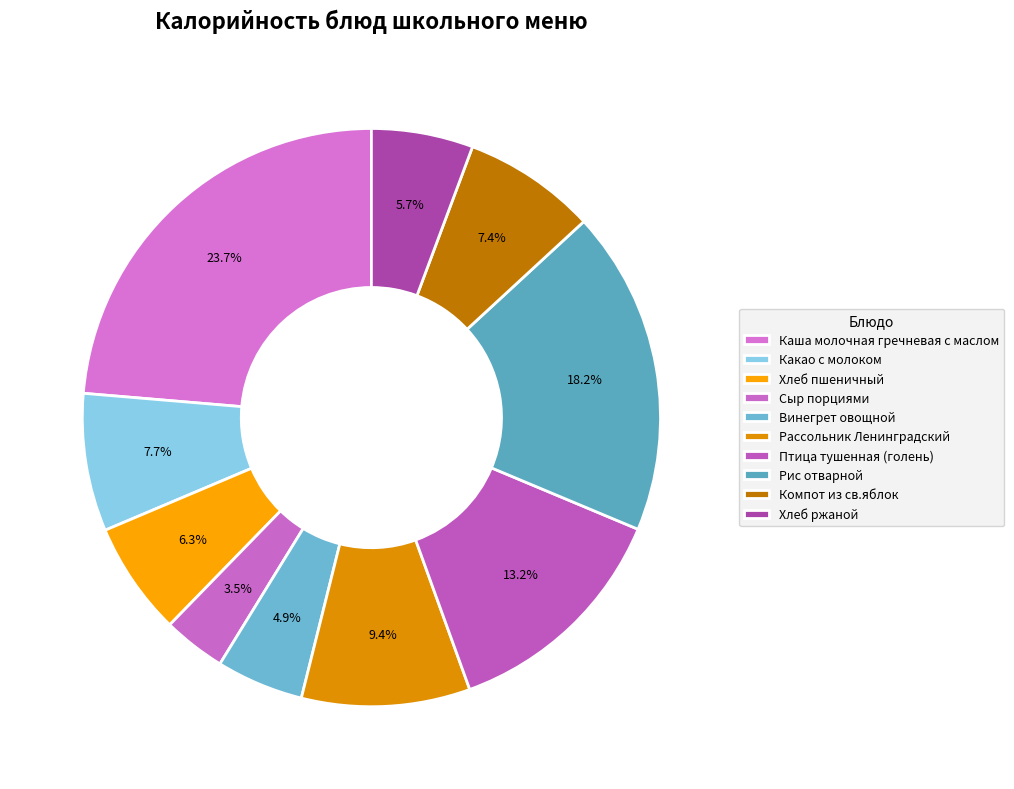

Does Какао с молоком account for over 50% of the chart?

No